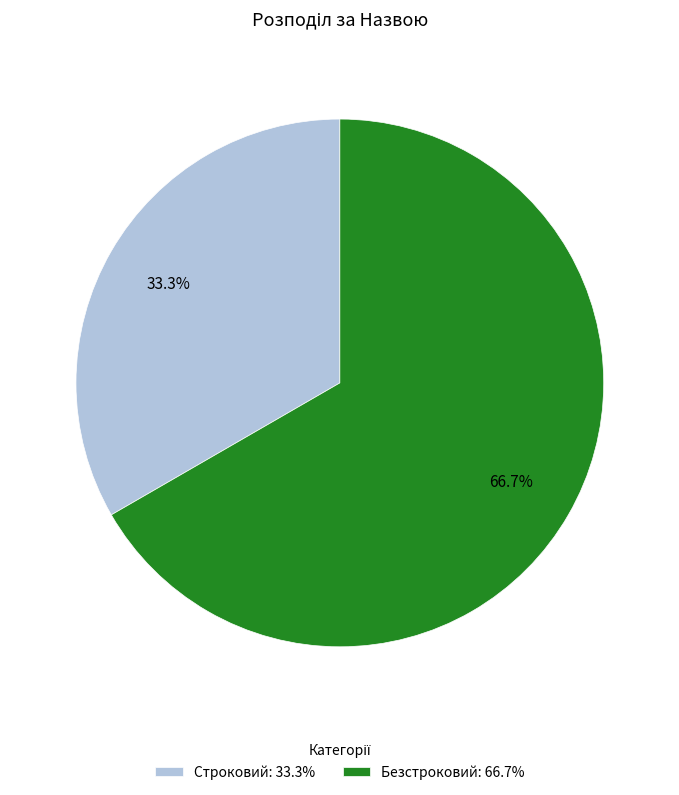

What portion of the pie excludes Строковий?

66.7%